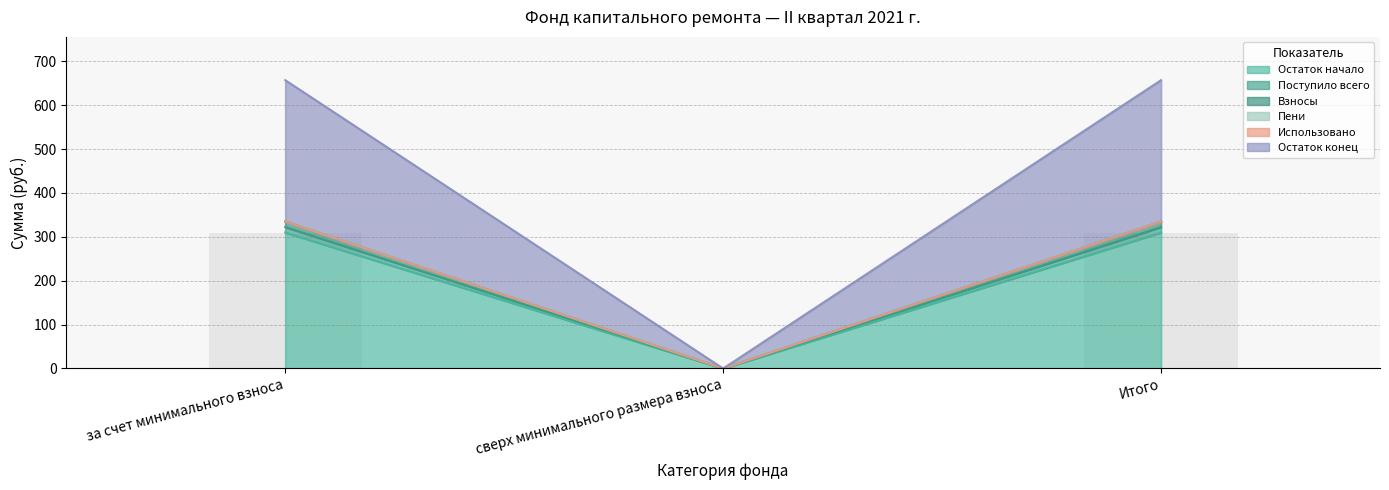

True or false: Взносы has a value of 334.8 at Итого.

True